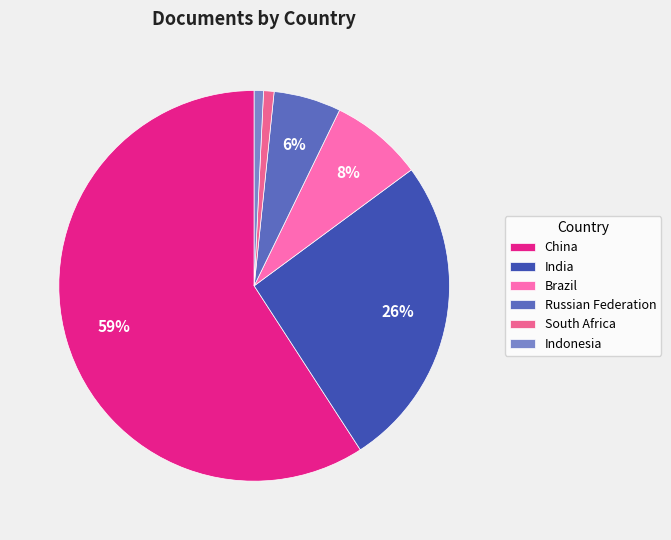

Rank the categories by value from lowest to highest.

Indonesia, South Africa, Russian Federation, Brazil, India, China